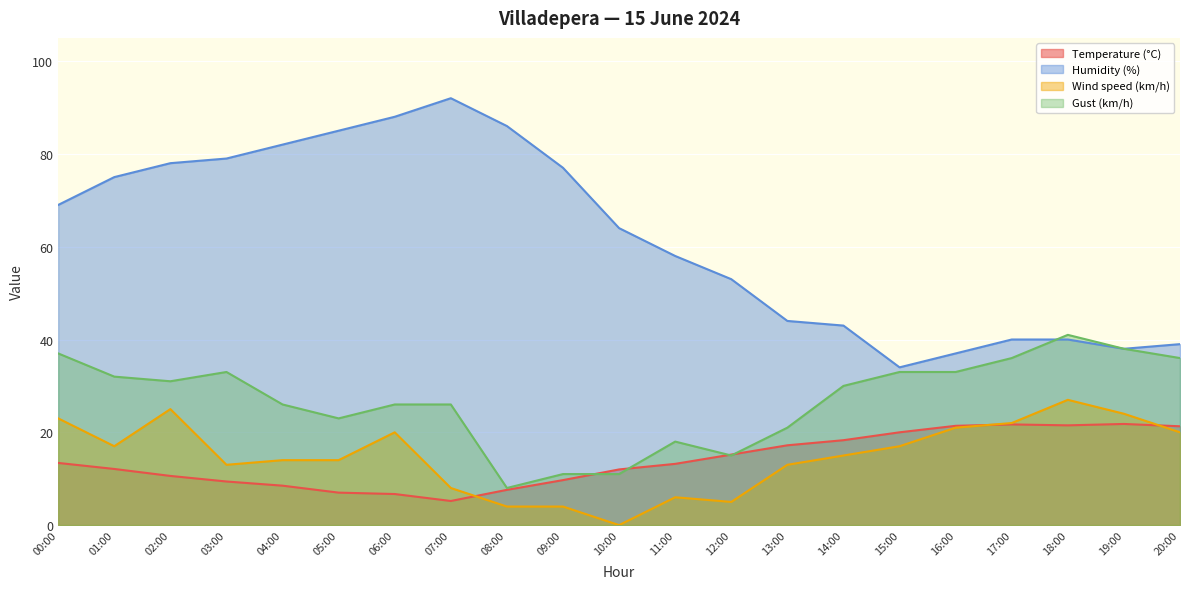

True or false: Humidity (%) and Temperature (°C) intersect in this chart.

False